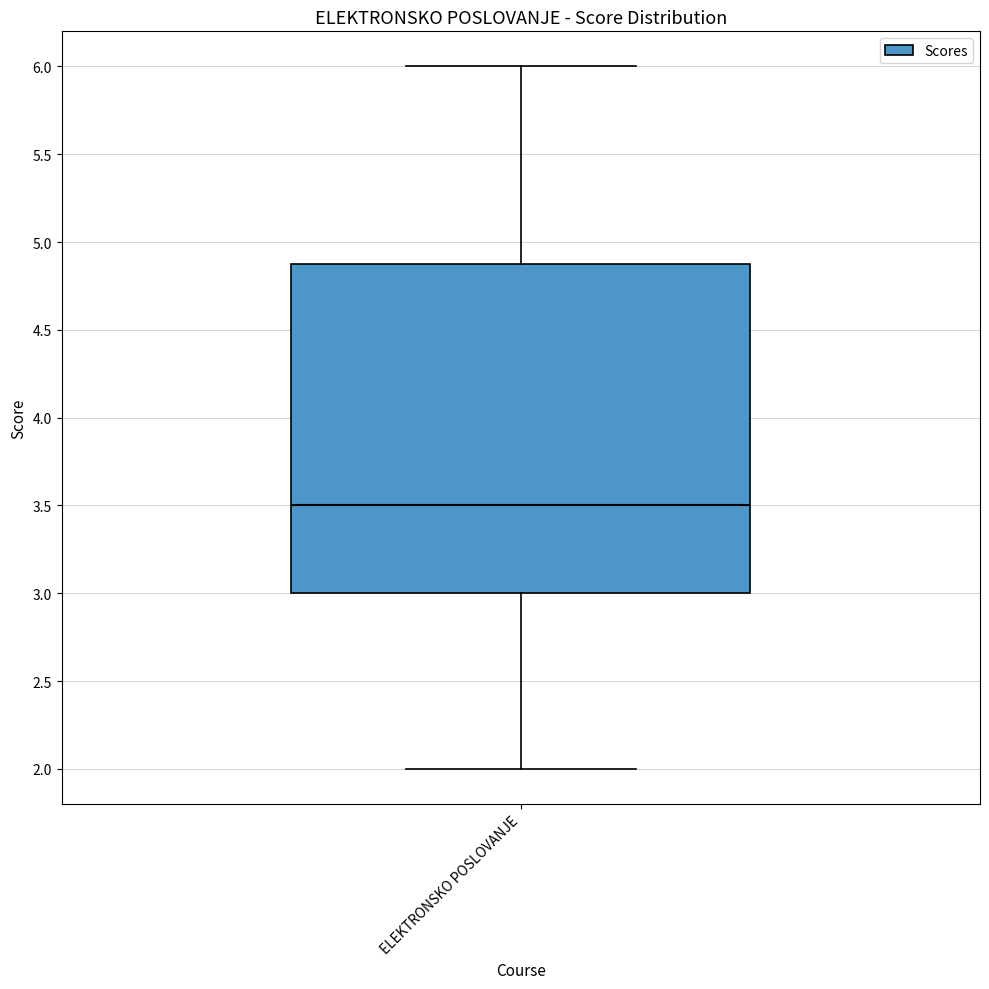

Where does the median line of the box for ELEKTRONSKO POSLOVANJE sit on the y-axis? The values are not printed on the chart, so give them approximately, as read against the axis.

3.5